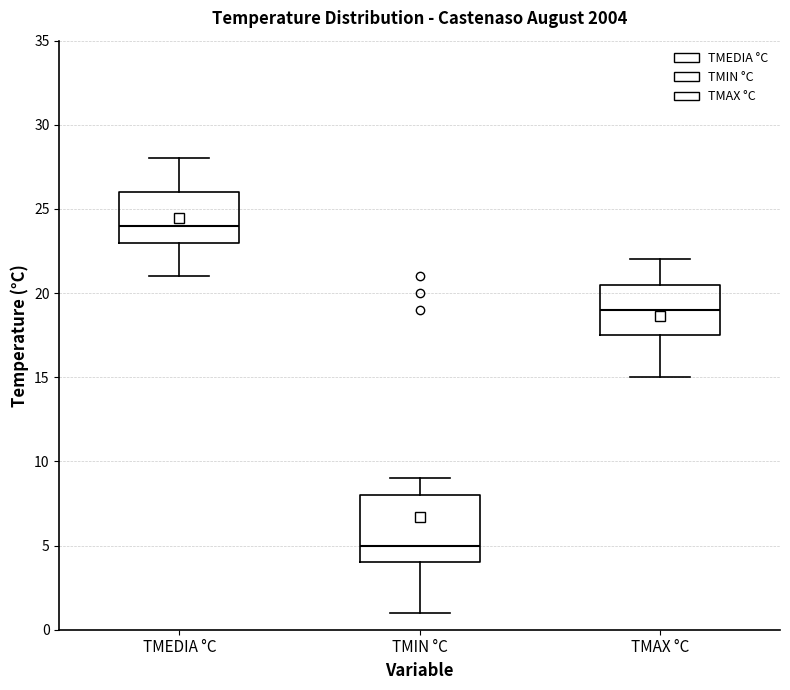

Reading left to right, read every box against the y-axis: the position of its median line, the range the box covers, and the ends of its whiskers. The values are not printed on the chart, so give them approximately, as read against the axis.

TMEDIA °C: median 24.0, box 23.0 to 26.0, whiskers 21.0 to 28.0
TMIN °C: median 5.0, box 4.0 to 8.0, whiskers 1.0 to 9.0
TMAX °C: median 19.0, box 17.5 to 20.5, whiskers 15.0 to 22.0